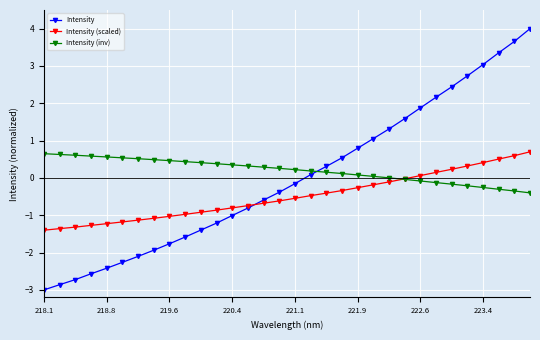

Which series has the widest spread of values?

Intensity